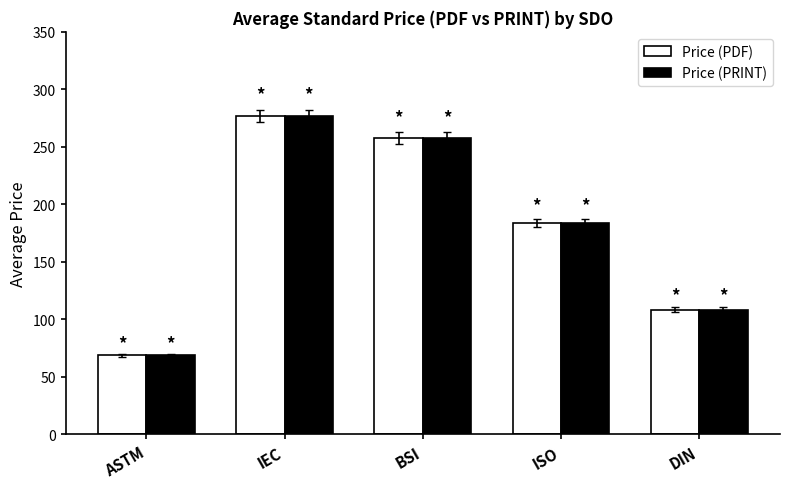

Rank the categories by Price (PRINT) value from highest to lowest.

IEC, BSI, ISO, DIN, ASTM